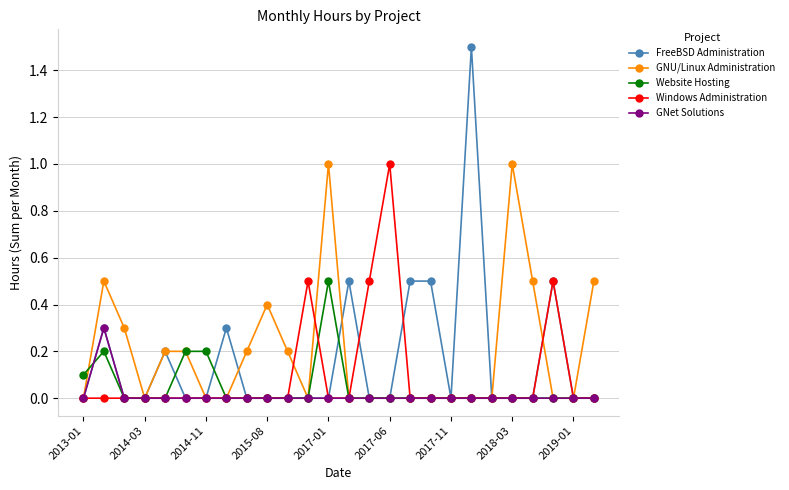

Which series has the largest range (max minus min)?

FreeBSD Administration